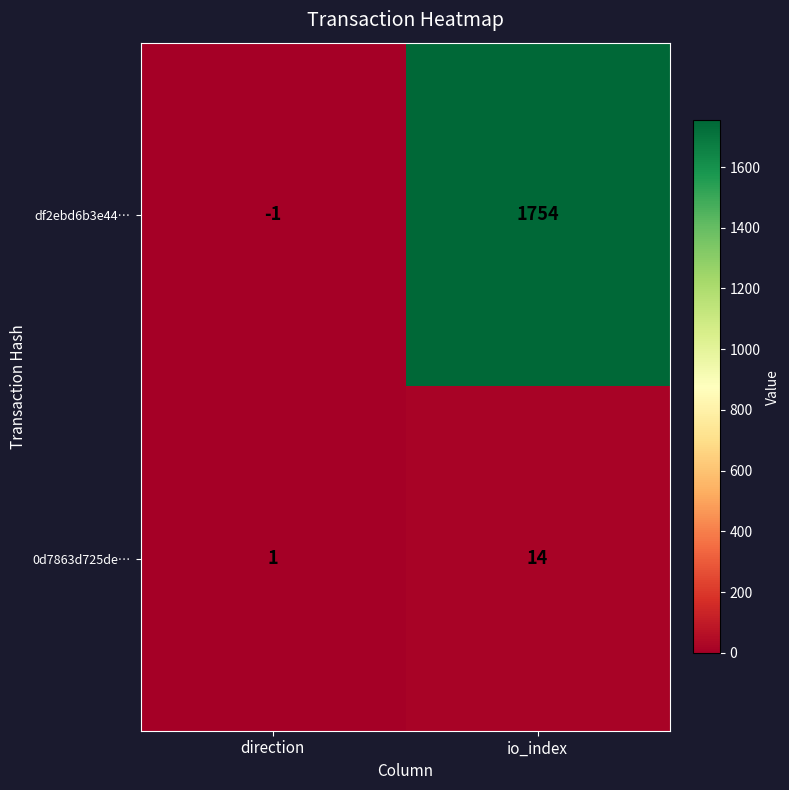

What is the difference between the highest and lowest values at io_index?

1740